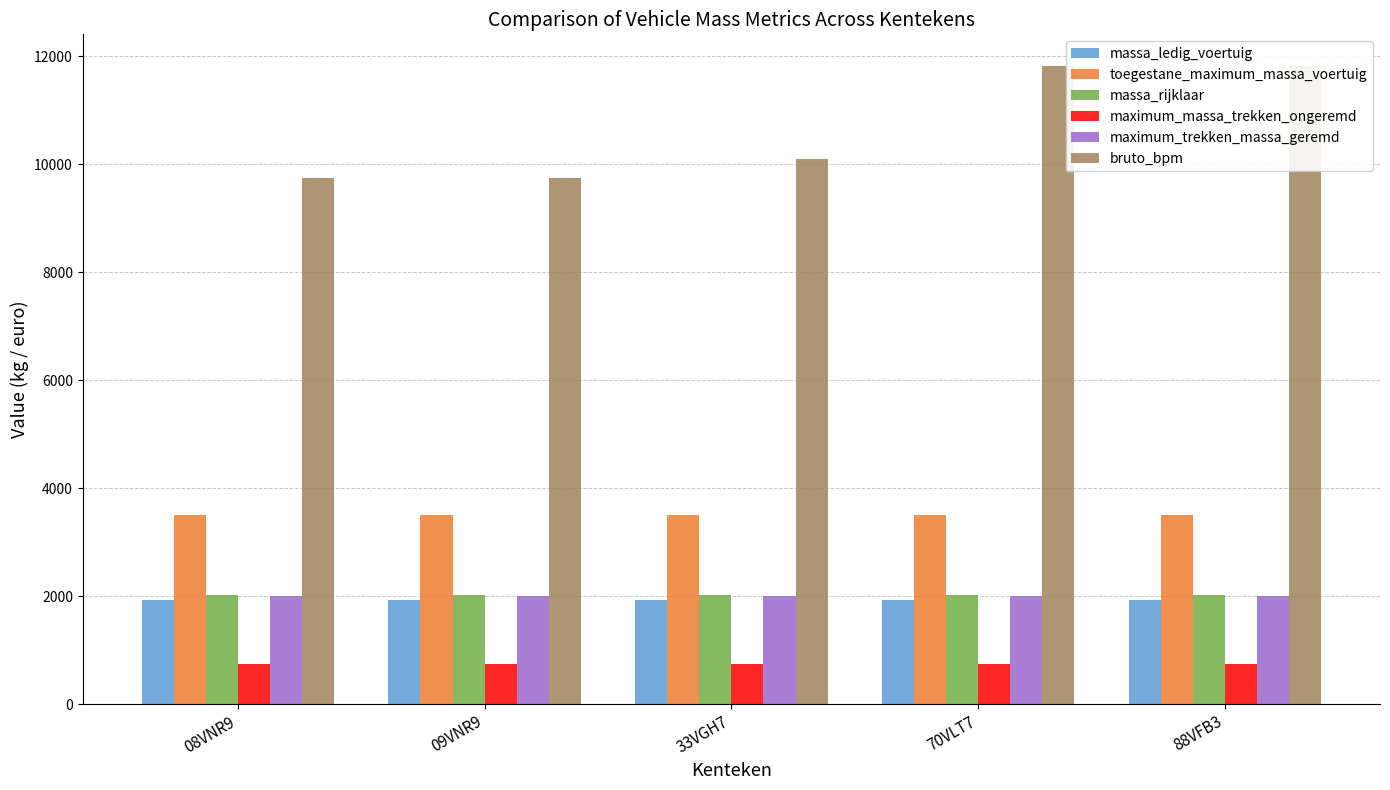

What is the sum of the maximum_massa_trekken_ongeremd values at 70VLT7 and 08VNR9?

1500